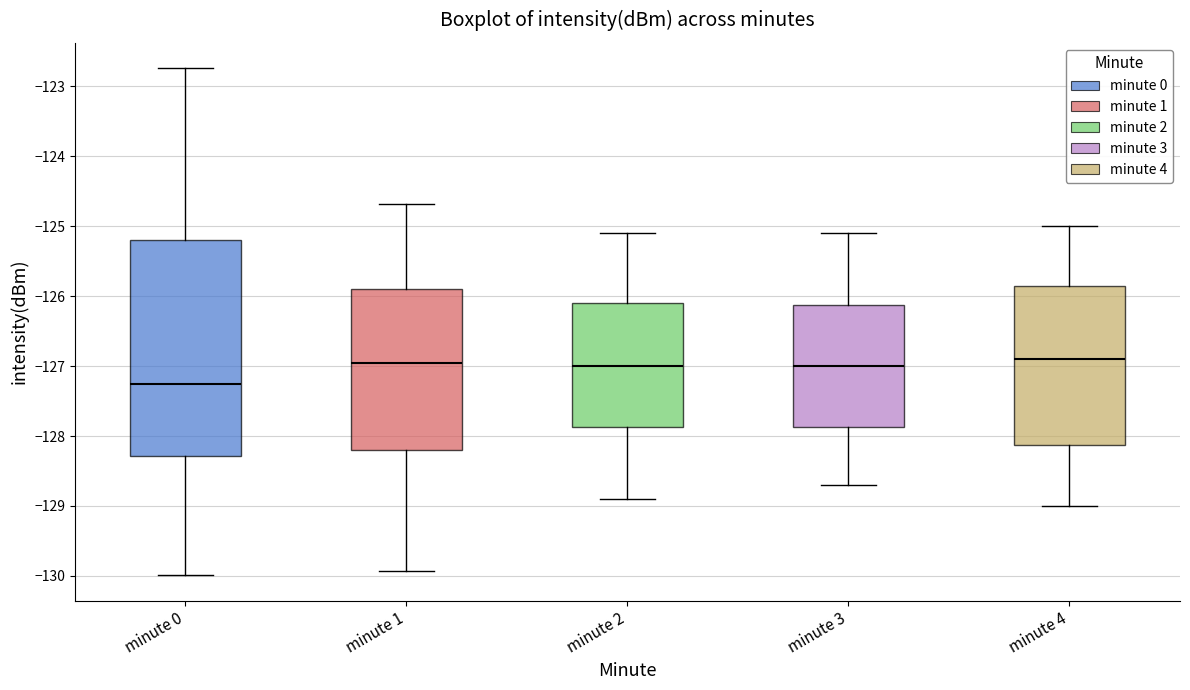

Comparing the boxes themselves (not the whiskers), which one is the tallest?

minute 0